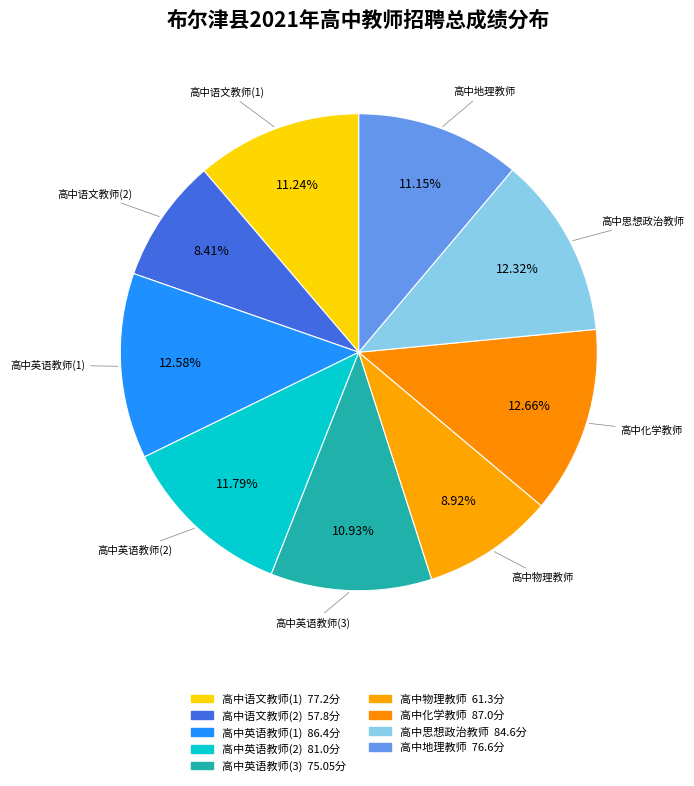

How many slices are in this pie chart?

9